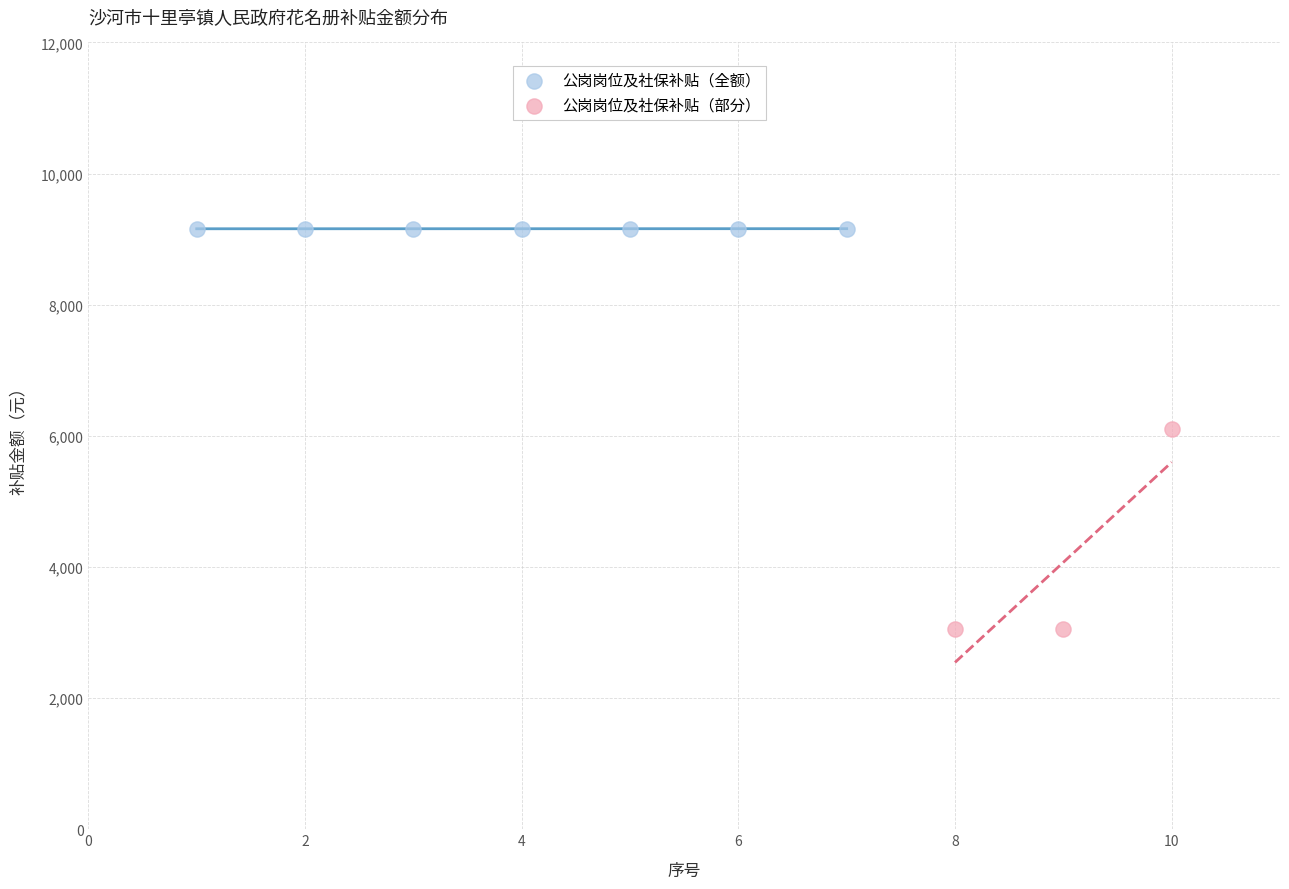

Which series reaches the minimum Y coordinate?

公岗岗位及社保补贴（部分）